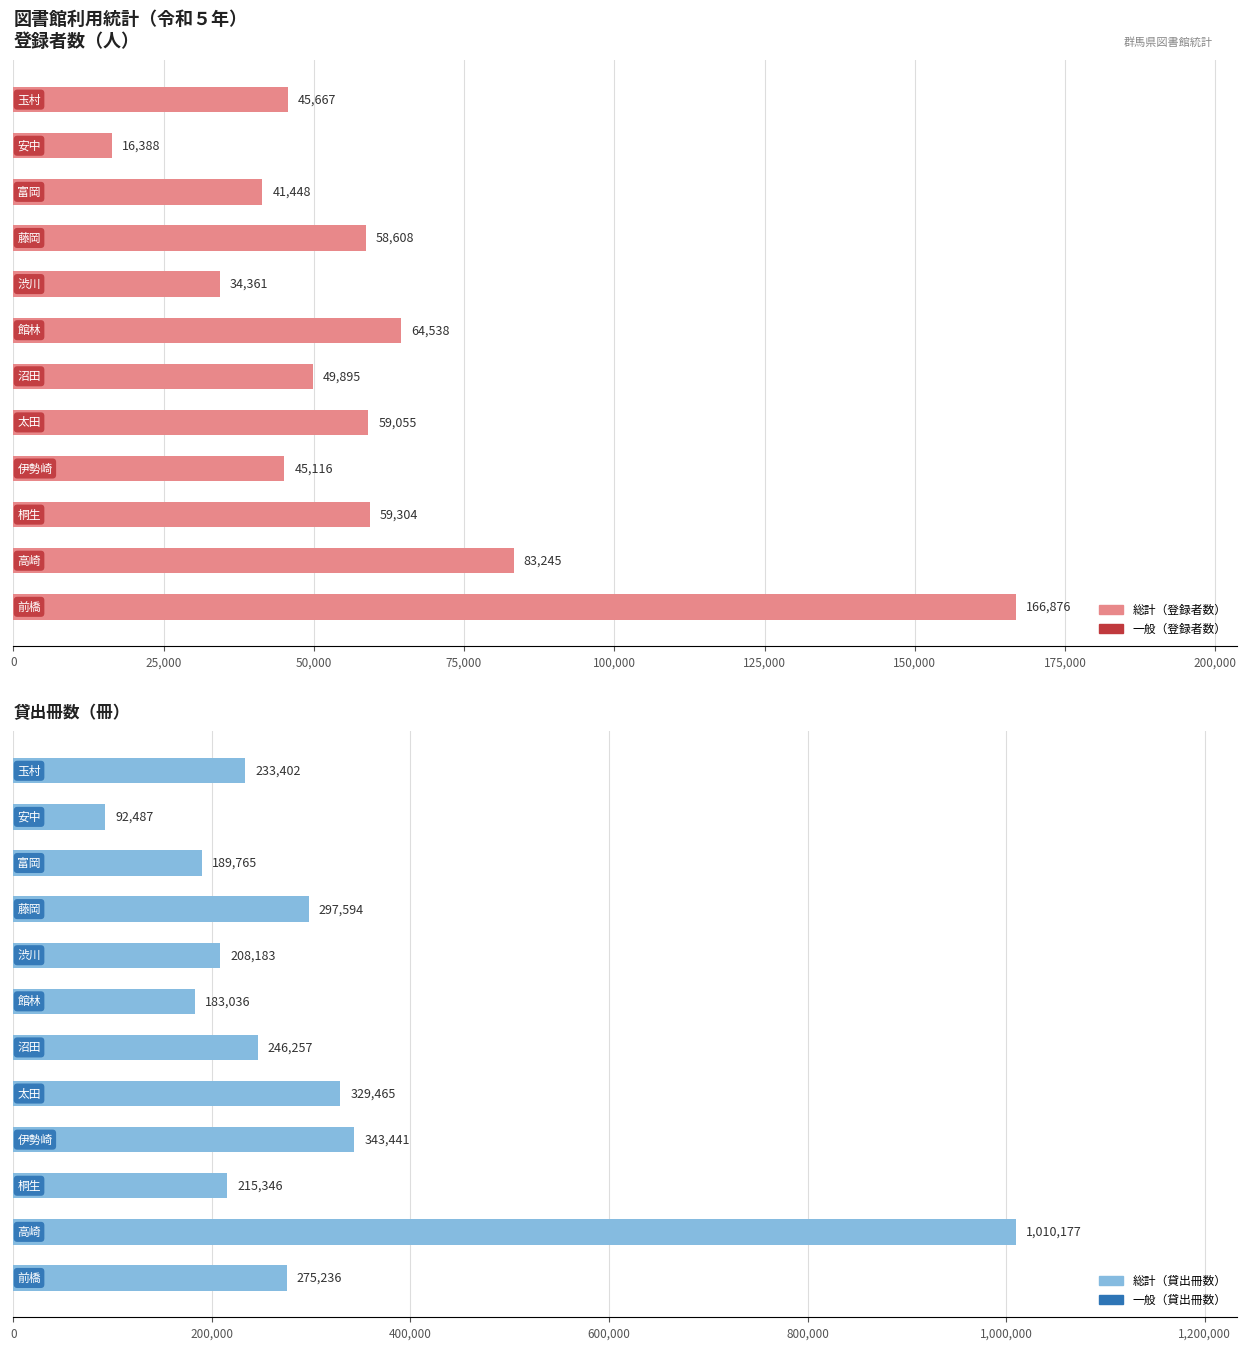

Count the number of data series in this chart.

2